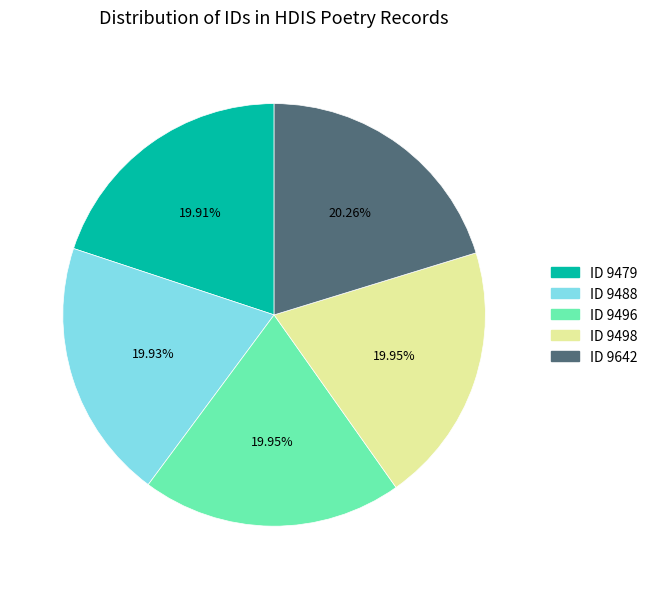

Does ID 9479 represent more than half of the total?

No